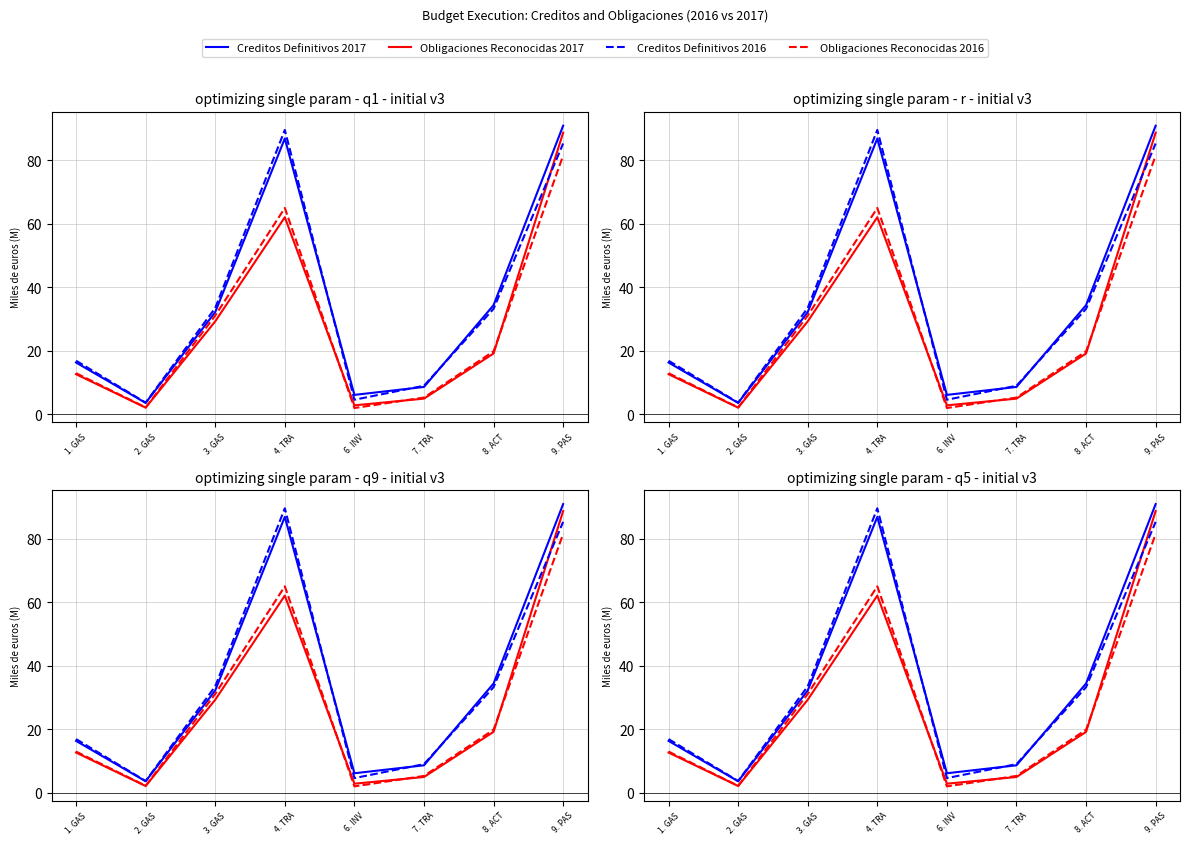

The Creditos Definitivos 2016 series shows 4.6 at 6. INV. True or false?

True